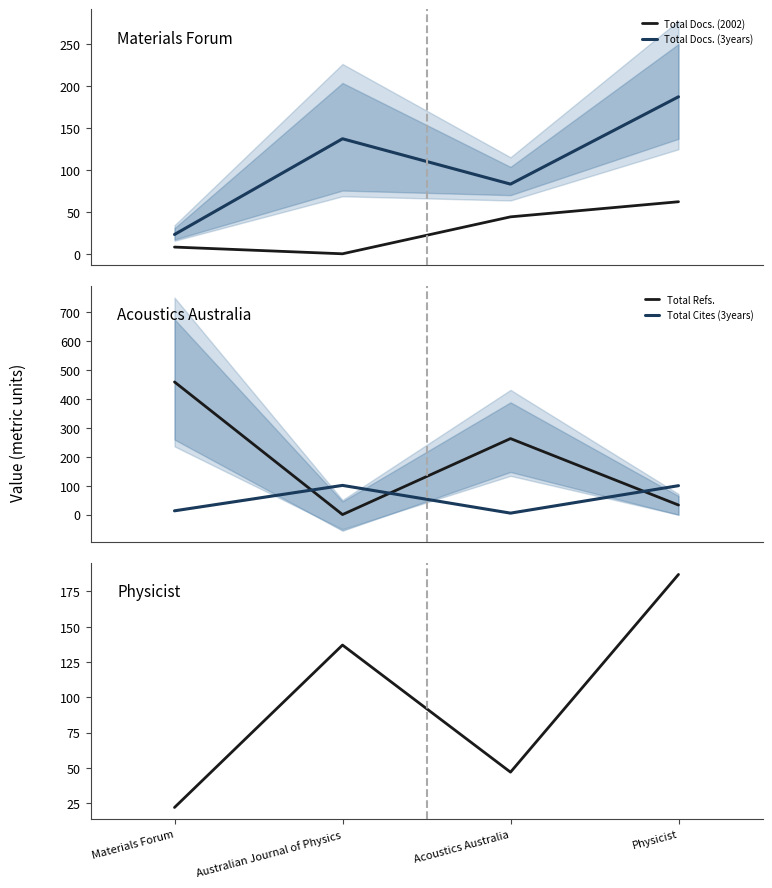

How many positive values does the Total Docs. (2002) series have?

3